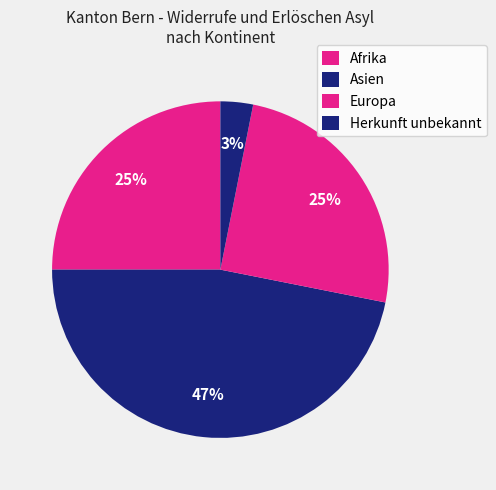

What percentage is the Herkunft unbekannt slice, to the nearest percent?

3%